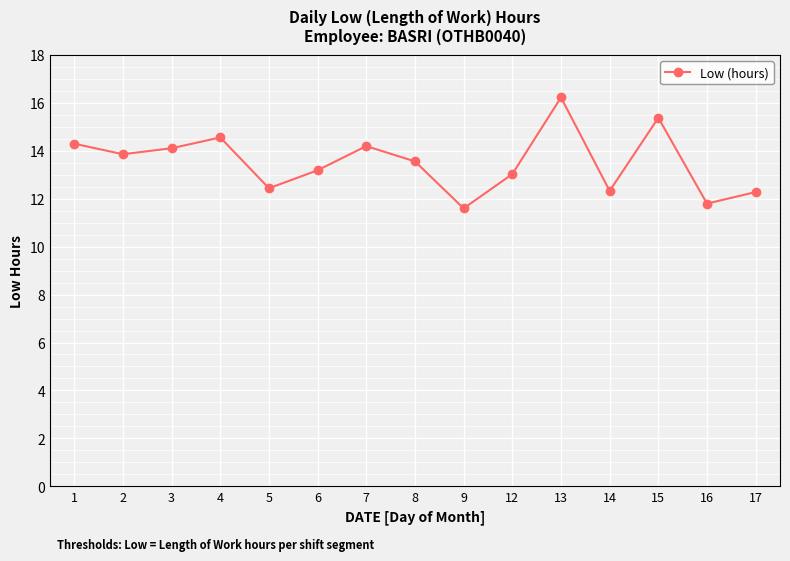

What is the change in value from 2 to 7?

+0.3